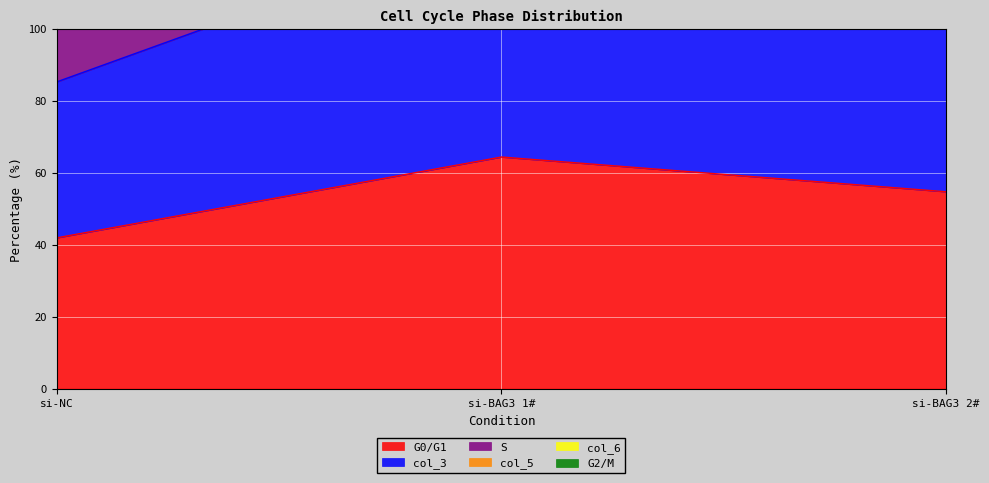

Where is G0/G1 nearest to the value 53?

si-BAG3 2#